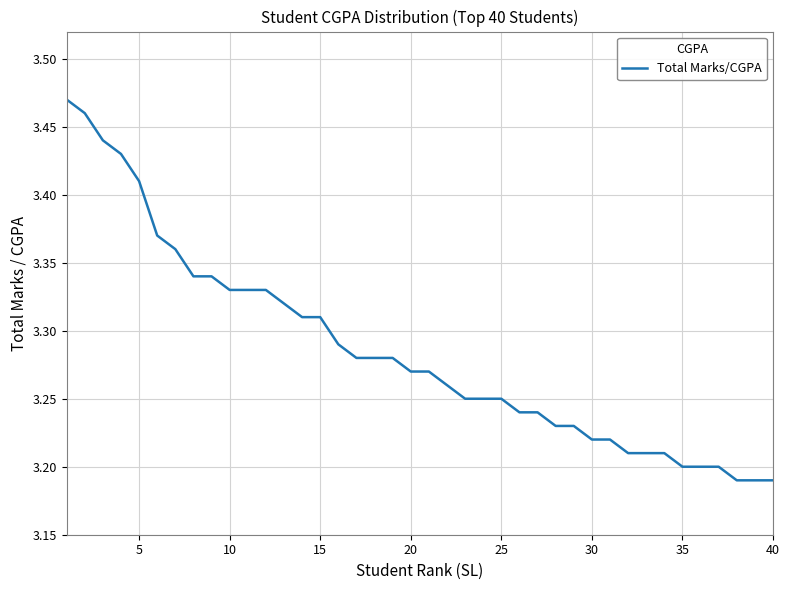

What is the difference between the maximum and minimum values?

0.3